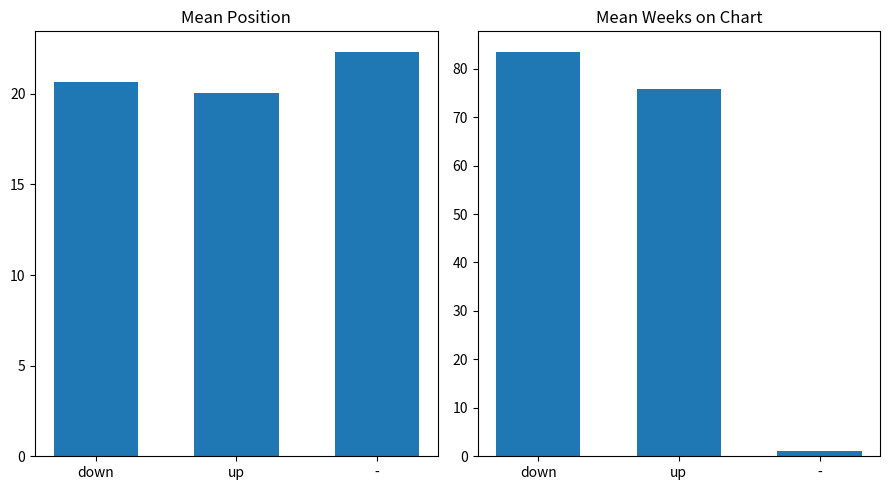

Rank the series by their maximum value, from highest to lowest.

Mean Weeks on Chart, Mean Position